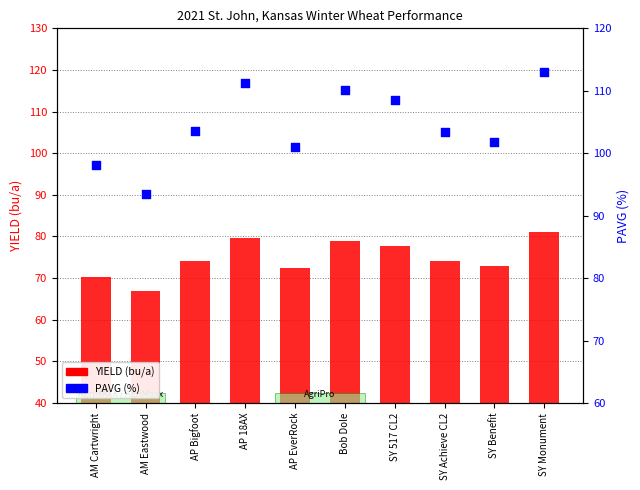

What are all the series names shown in the legend?

YIELD (bu/a), PAVG (%)